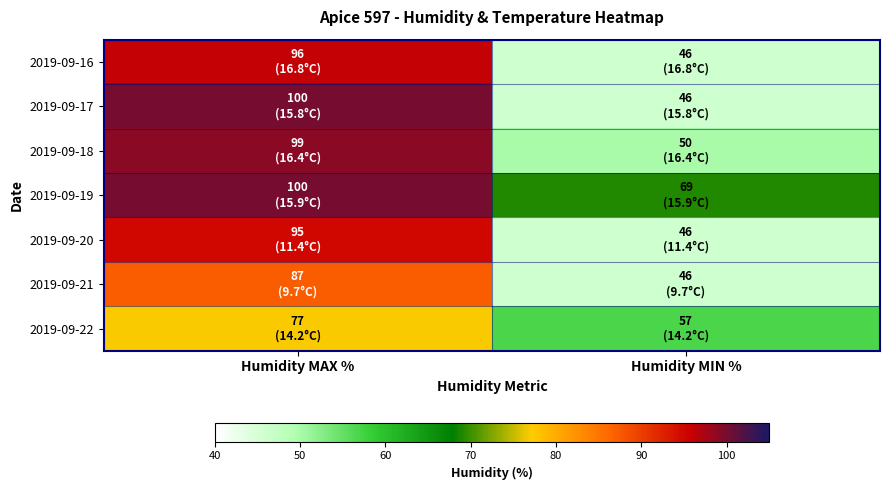

At how many categories does at least one series exceed 75?

1